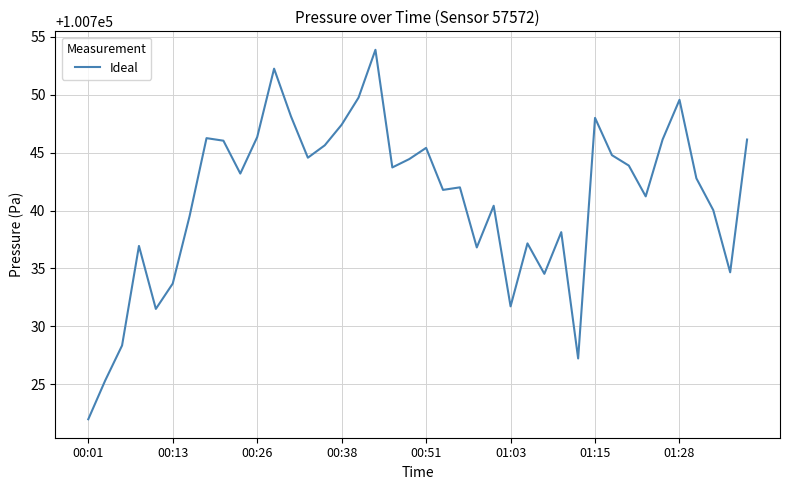

What is the minimum value shown in the chart?

100722.0